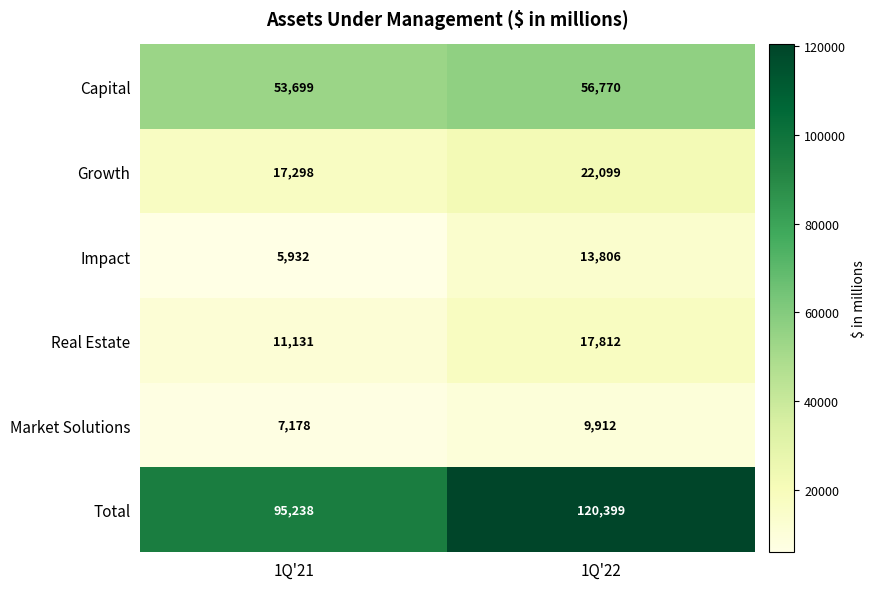

At which category does the chart reach its peak across all series?

1Q'22